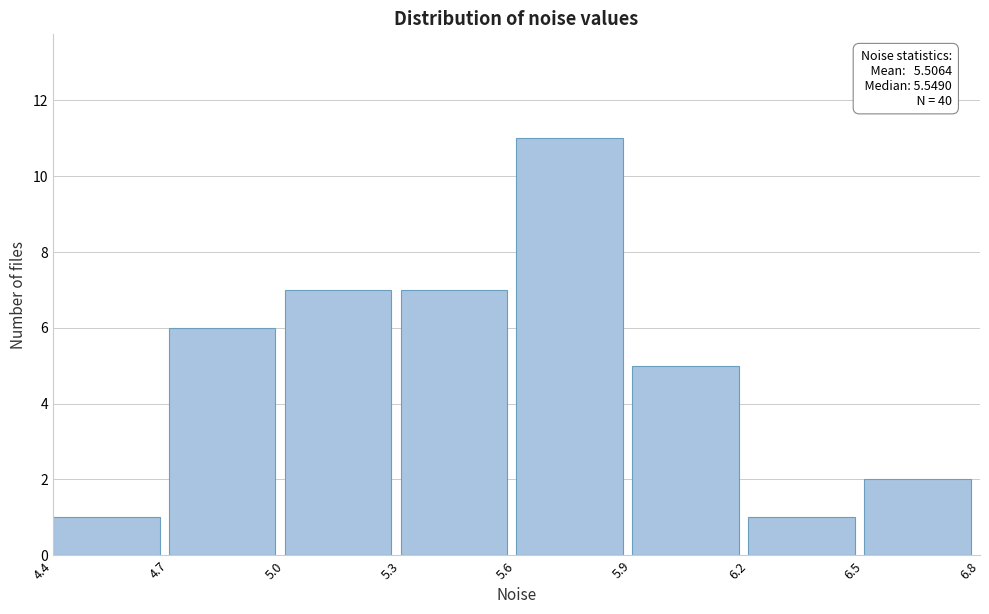

Which range on the x-axis has the tallest bar?

5.6 to 5.9